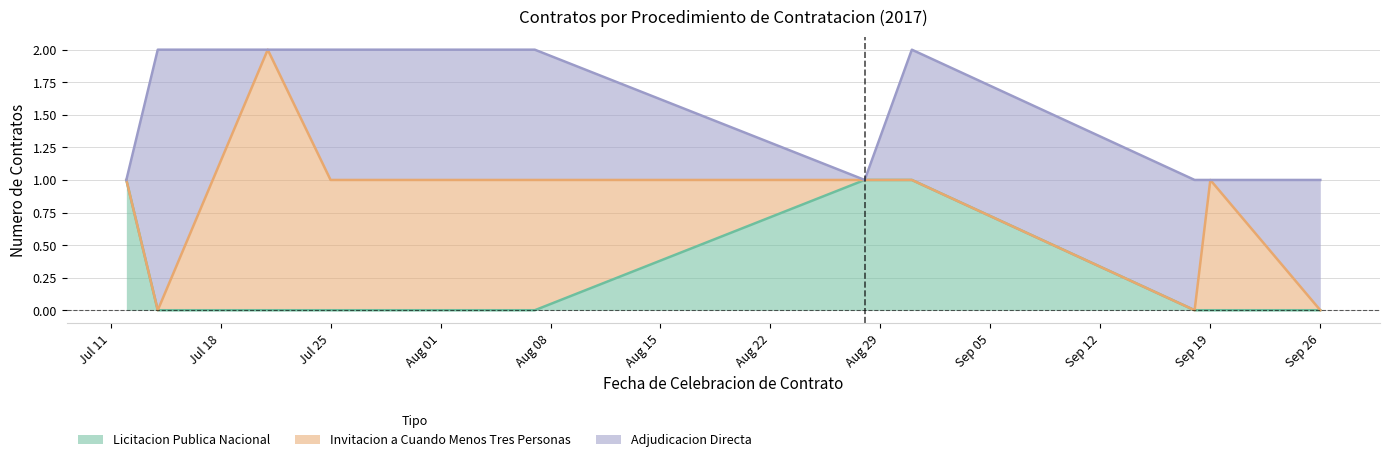

After their last crossing, which series has the higher values: LICITACION PUBLICA NACIONAL or ADJUDICACION DIRECTA?

ADJUDICACION DIRECTA